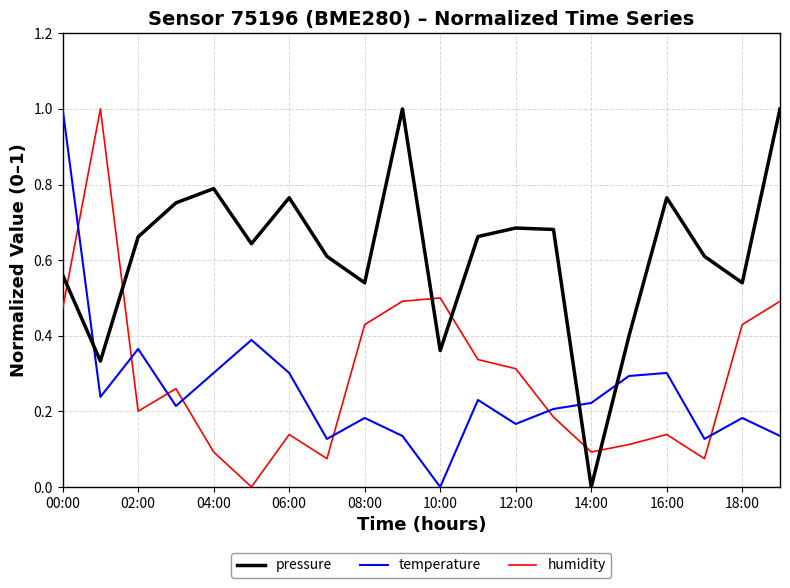

What is the highest value of the pressure series?

1.0